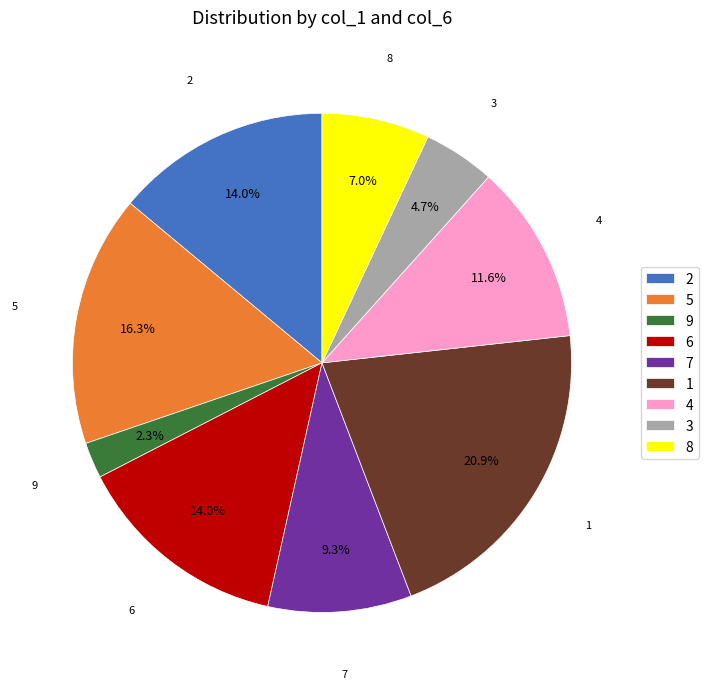

To the nearest percent, what is the difference between the 8 and 7 slice percentages?

2%